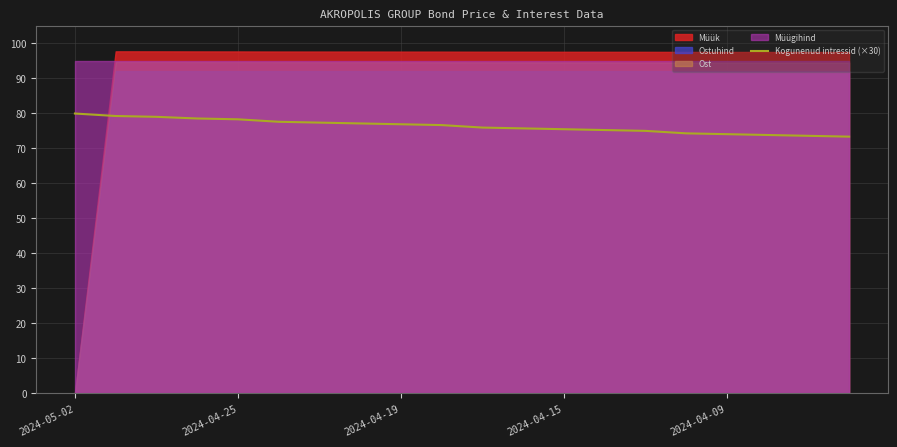

What is the lowest value of the Kogunenud intressid (×30) series?

73.3